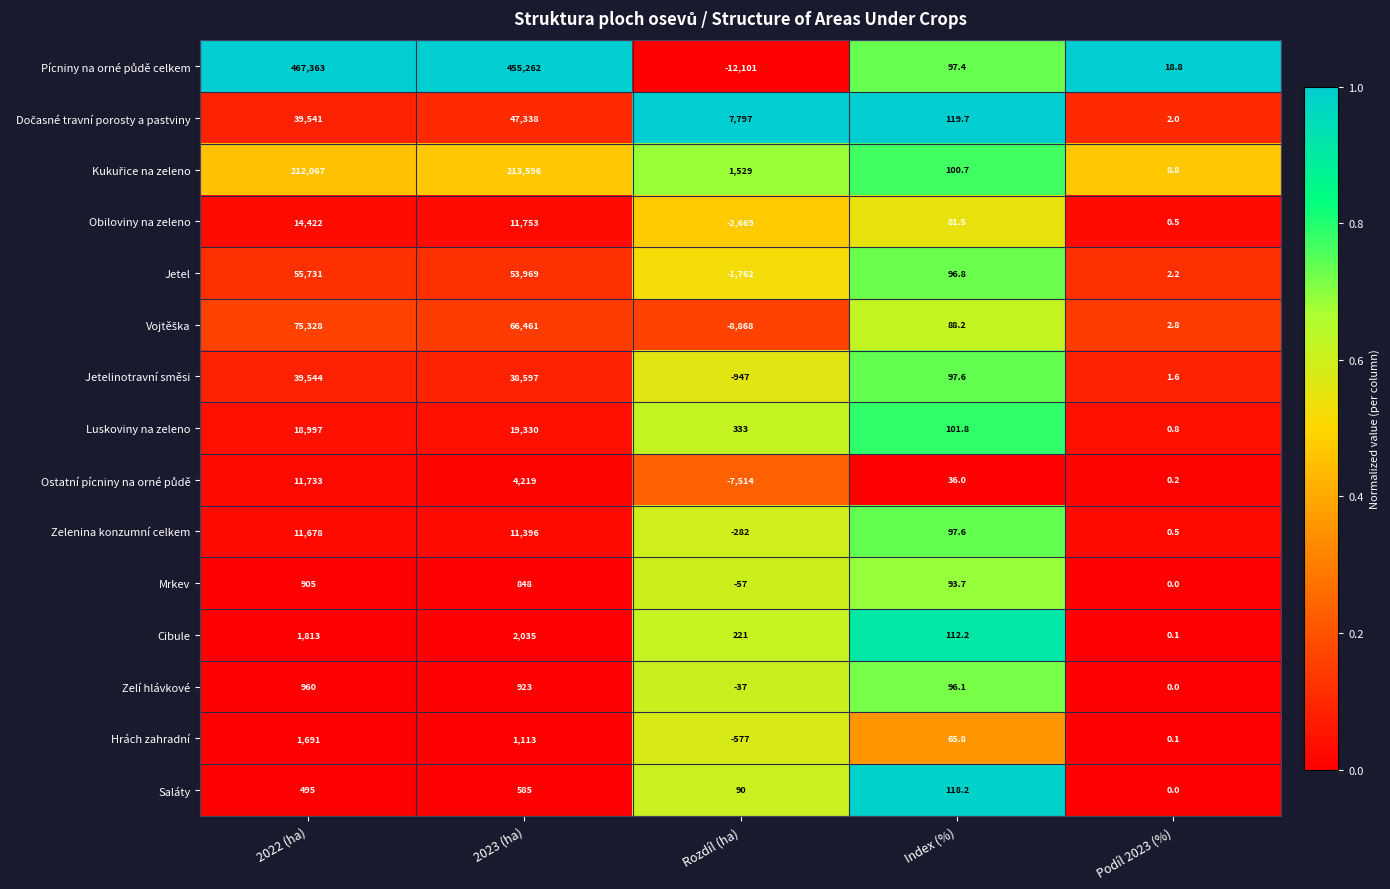

Is it true that Zelí hlávkové equals -37.0 at Rozdíl (ha)?

True